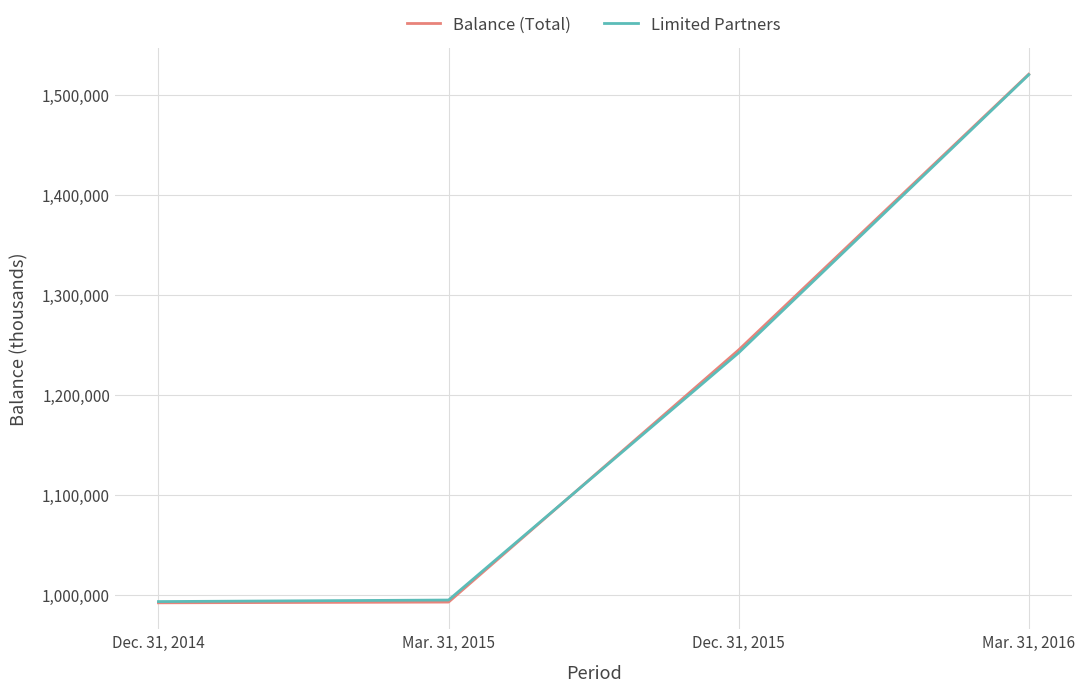

The value of Limited Partners at Dec. 31, 2014 is 327403. True or false?

False